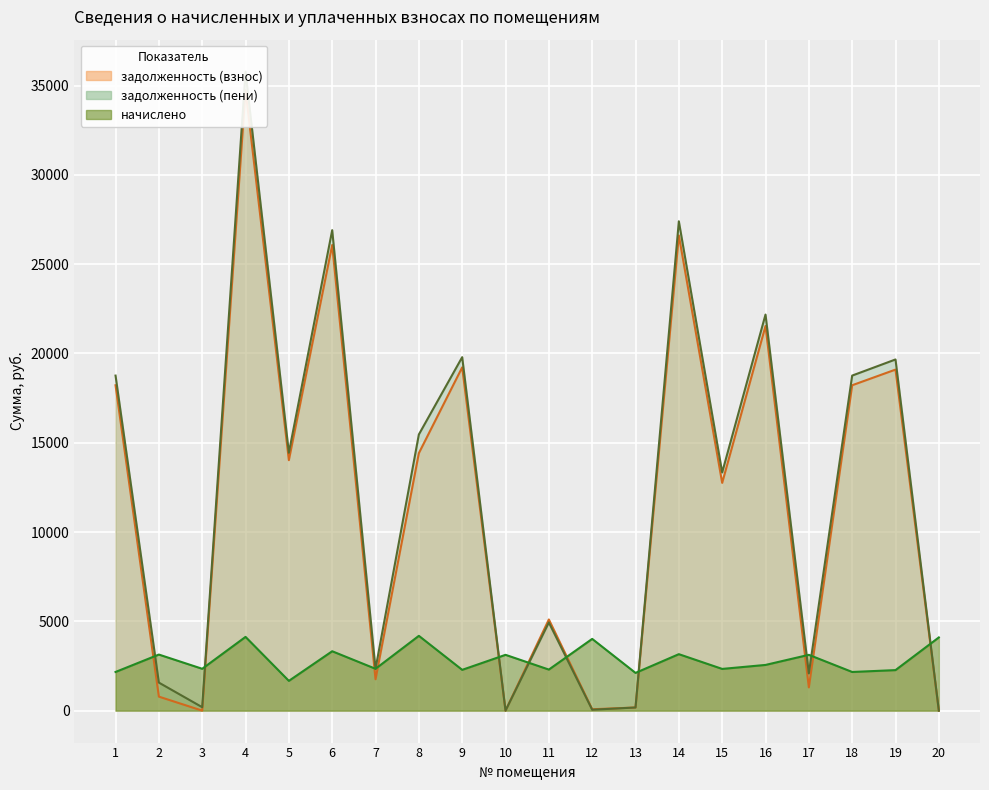

How many lines are shown in the chart?

3